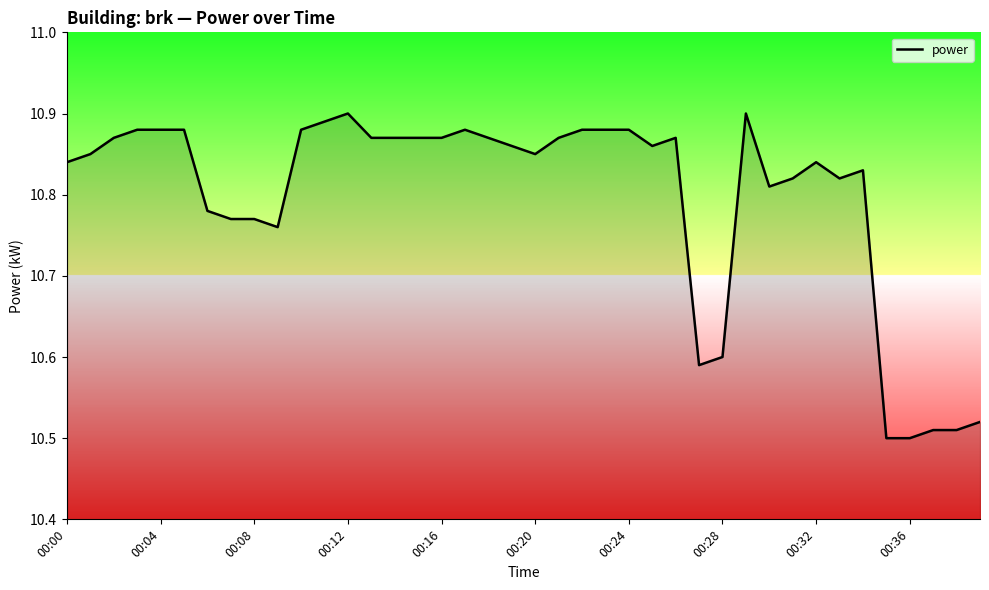

What is the difference between the maximum and minimum values?

0.4